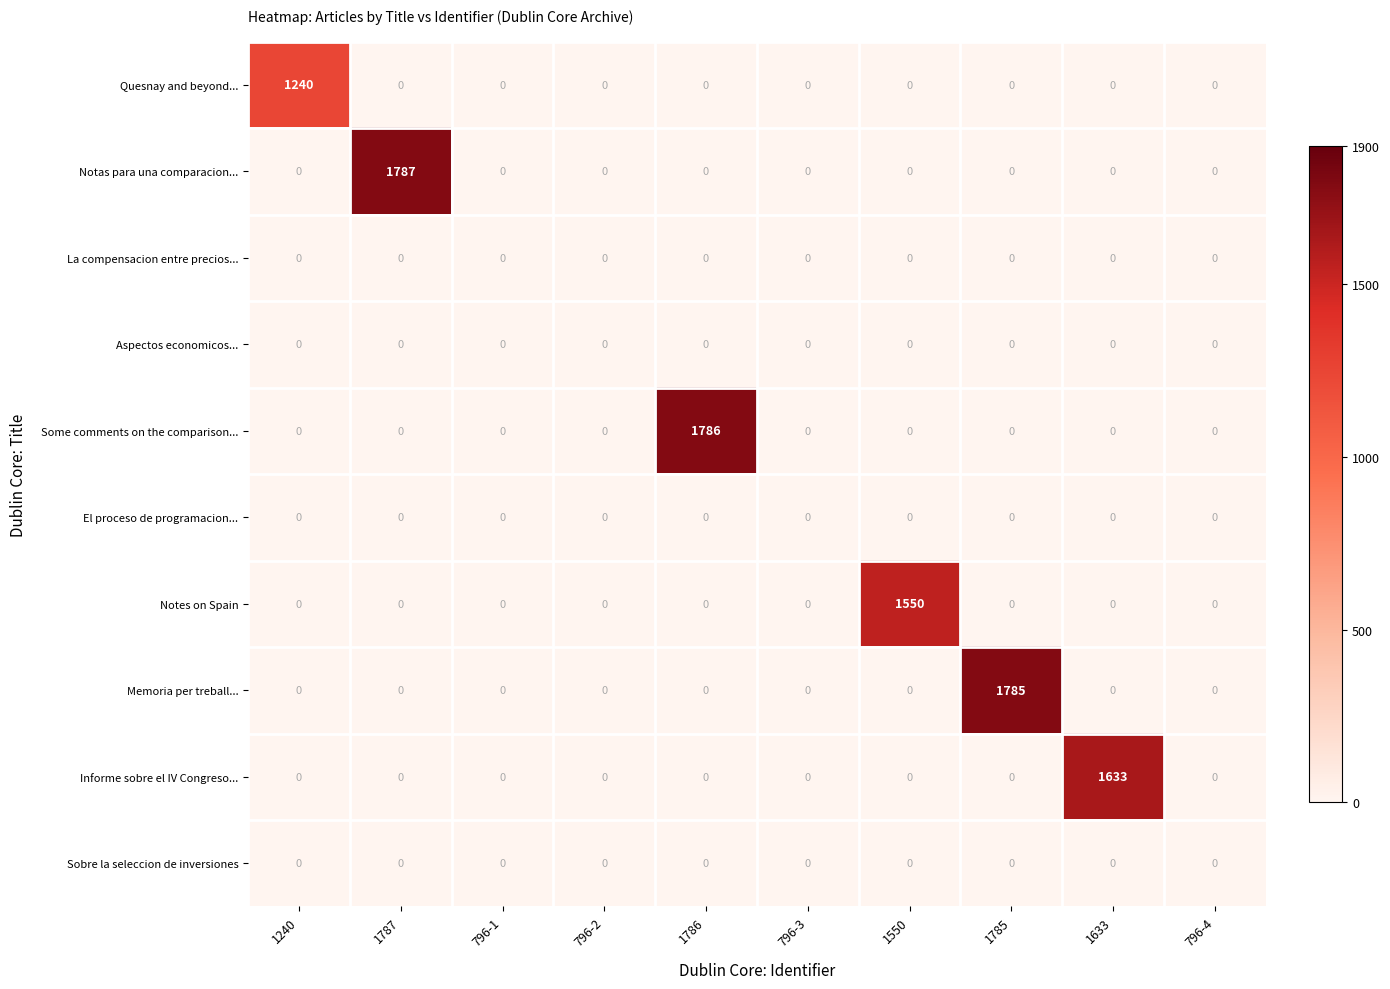

What is the highest value of the Notas para una comparacion... series?

1787